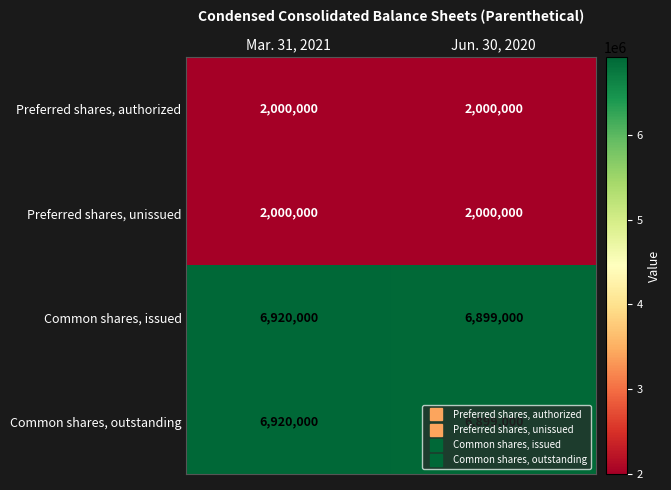

How many categories are shown in the chart?

2